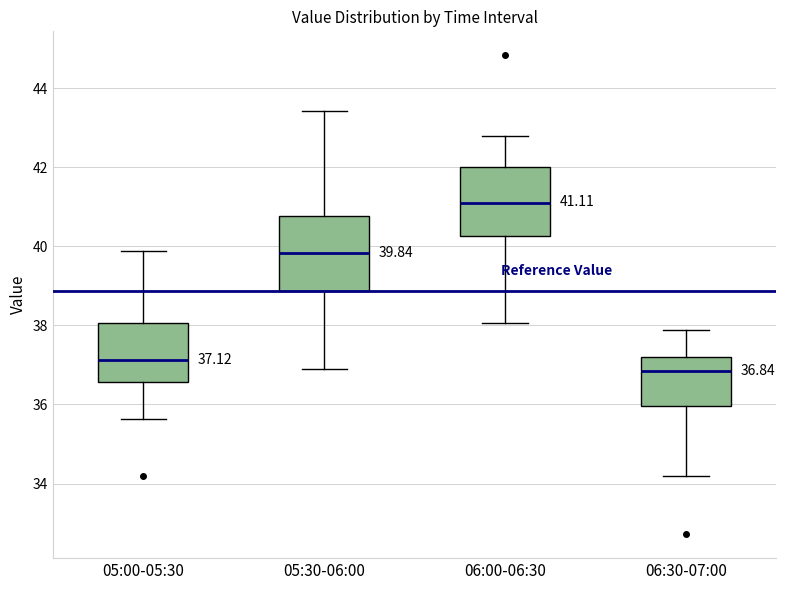

Which box's median line is the highest?

06:00-06:30